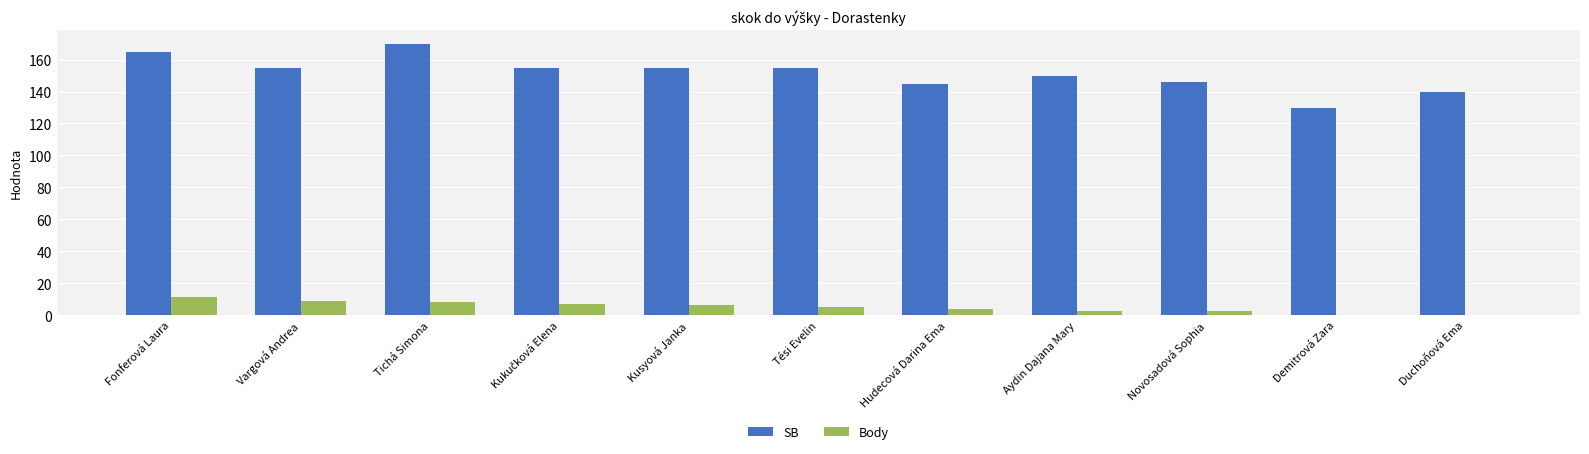

What is the sum of all Body values?

55.0